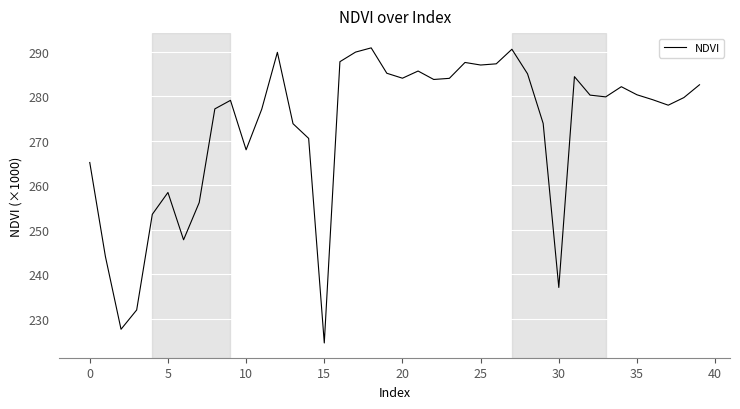

What is the difference between the maximum and minimum values?

66.3